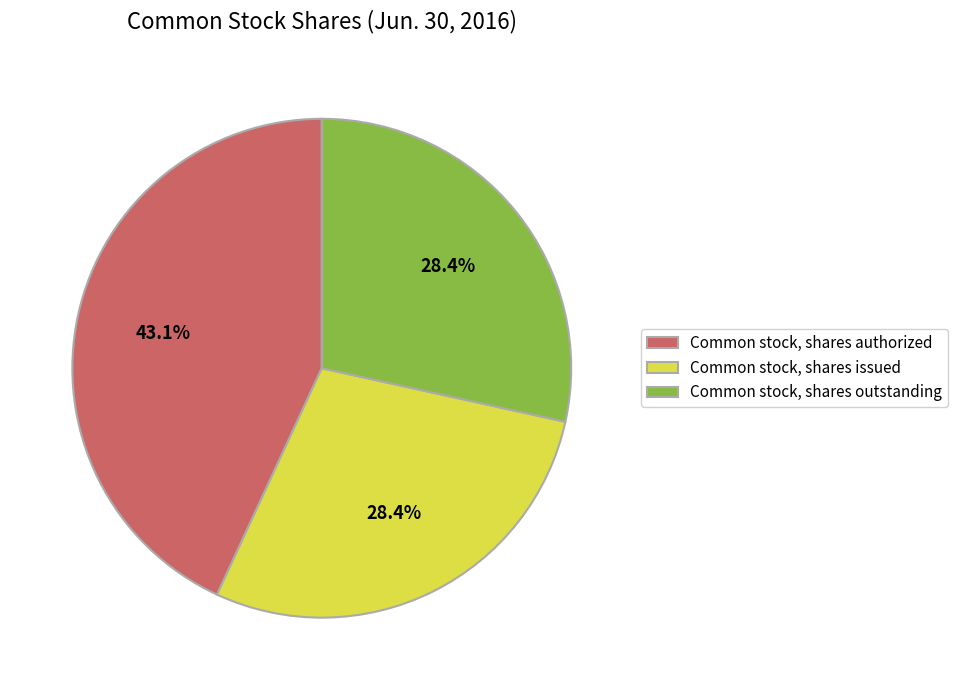

Count the number of slices in the pie.

3